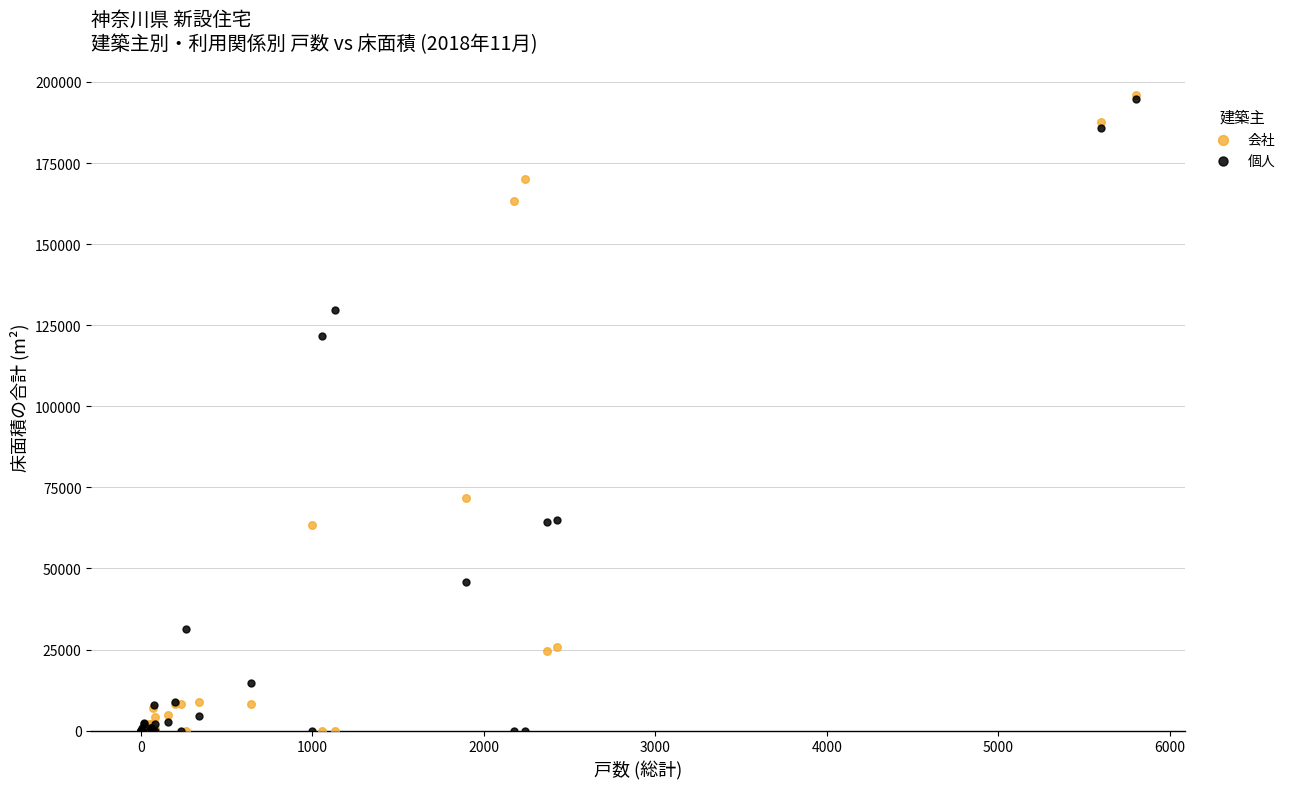

Which series has the largest Y range (max minus min)?

会社